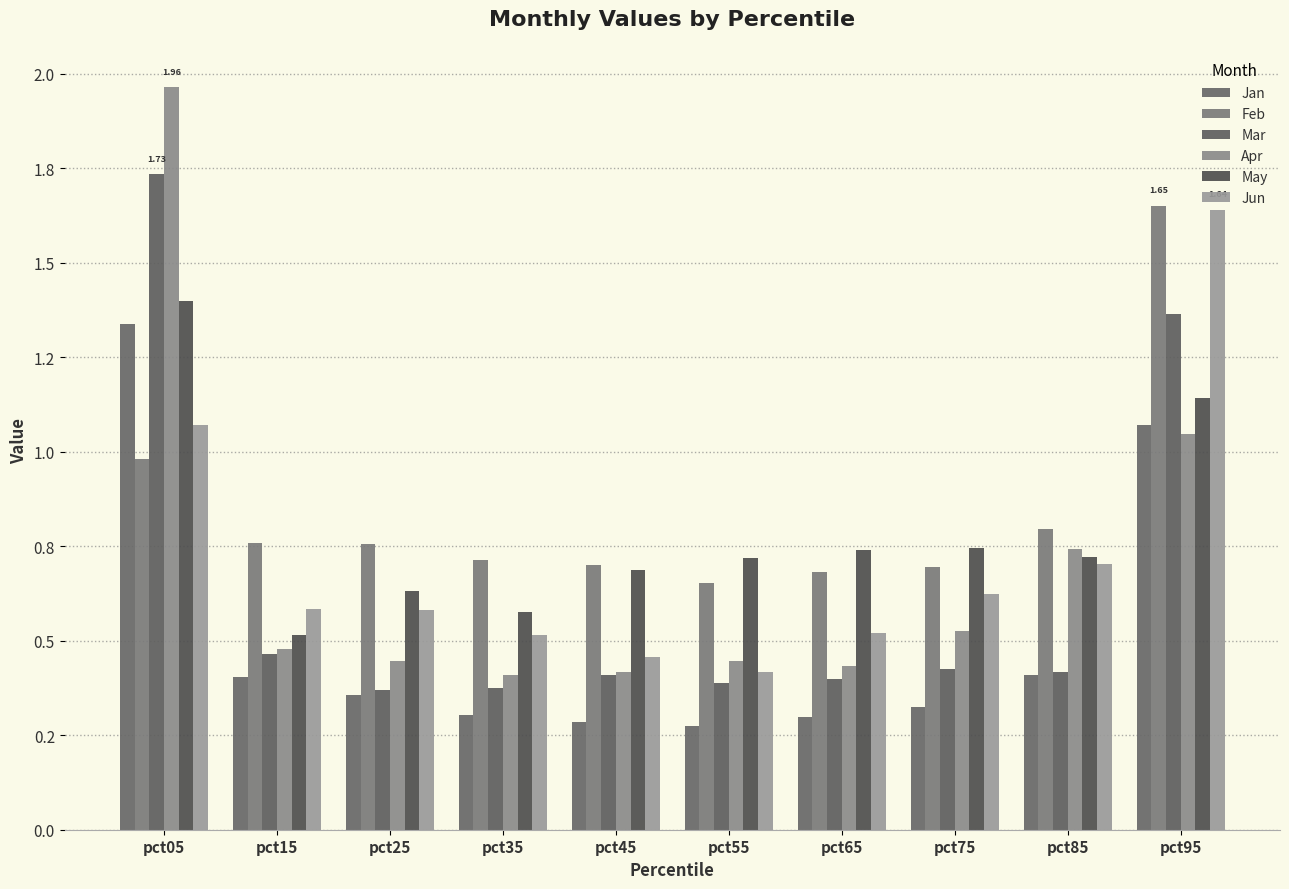

Rank the series by their maximum value, from lowest to highest.

Jan, May, Jun, Feb, Mar, Apr